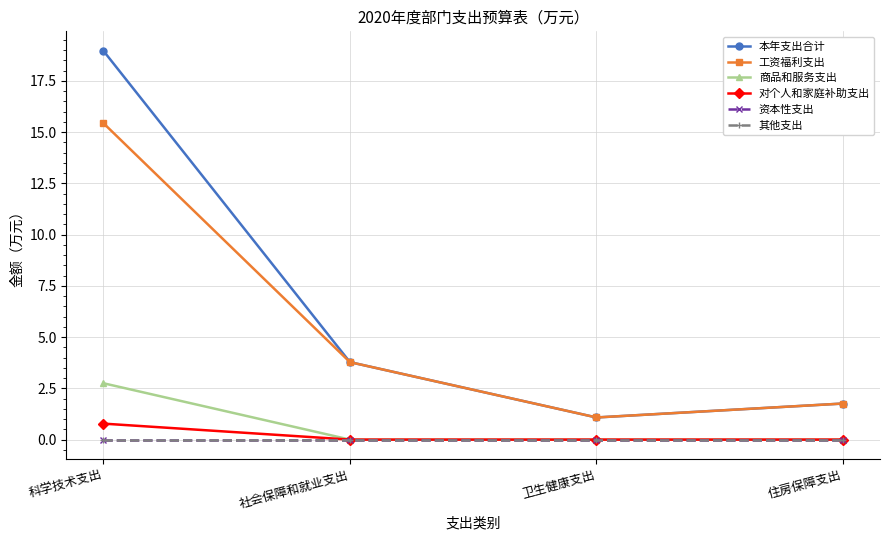

What is the label of the 2nd point from the left?

社会保障和就业支出